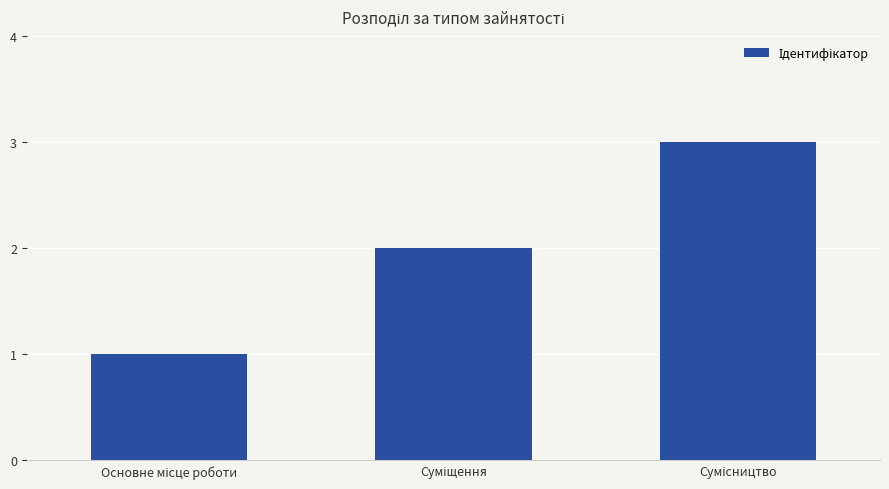

What is the value of the 2nd bar from the left?

2